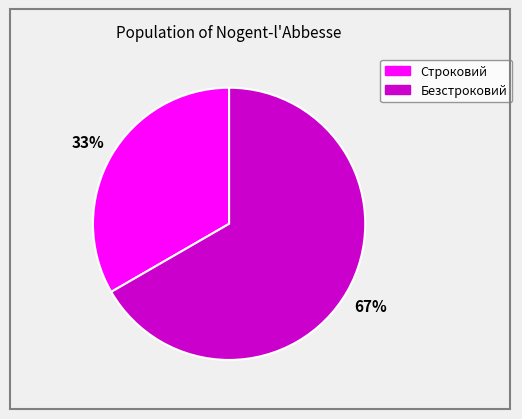

Is Безстроковий the majority of the pie?

Yes